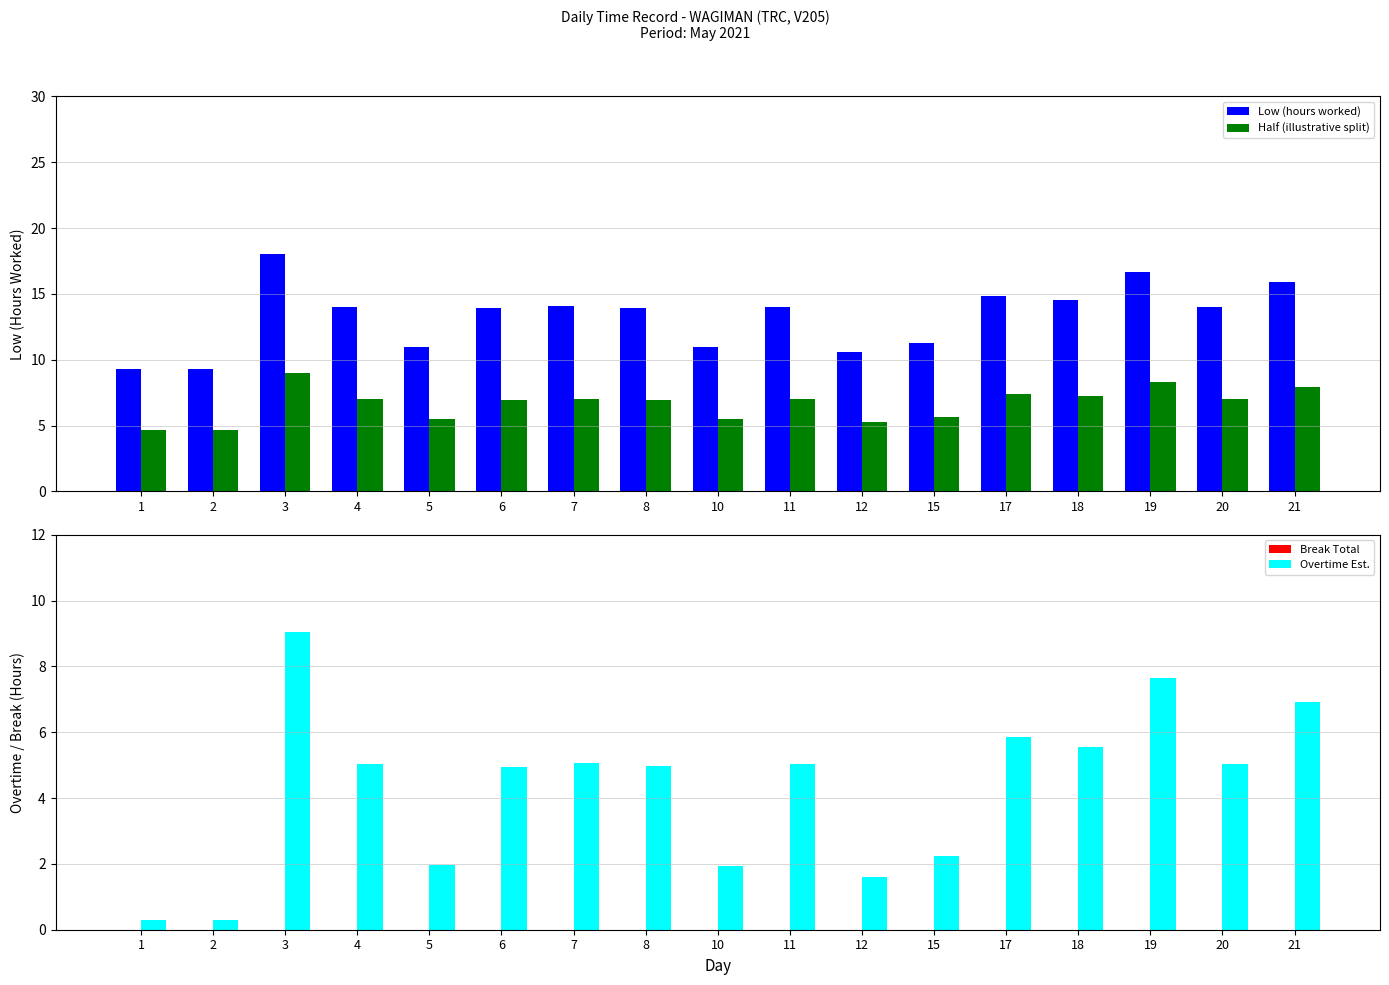

Reading left to right, extract all data points from this chart.

Low (hours worked): 1=9.3	2=9.3	3=18.1	4=14.0	5=11.0	6=13.9	7=14.1	8=14.0	10=10.9	11=14.0	12=10.6	15=11.2	17=14.8	18=14.5	19=16.7	20=14.0	21=15.9
Half (illustrative split): 1=4.6	2=4.7	3=9.0	4=7.0	5=5.5	6=7.0	7=7.0	8=7.0	10=5.5	11=7.0	12=5.3	15=5.6	17=7.4	18=7.3	19=8.3	20=7.0	21=8.0
Break Total: 1=0.0	2=0.0	3=0.0	4=0.0	5=0.0	6=0.0	7=0.0	8=0.0	10=0.0	11=0.0	12=0.0	15=0.0	17=0.0	18=0.0	19=0.0	20=0.0	21=0.0
Overtime Est.: 1=0.3	2=0.3	3=9.1	4=5.0	5=2.0	6=4.9	7=5.1	8=5.0	10=1.9	11=5.0	12=1.6	15=2.2	17=5.8	18=5.5	19=7.7	20=5.0	21=6.9